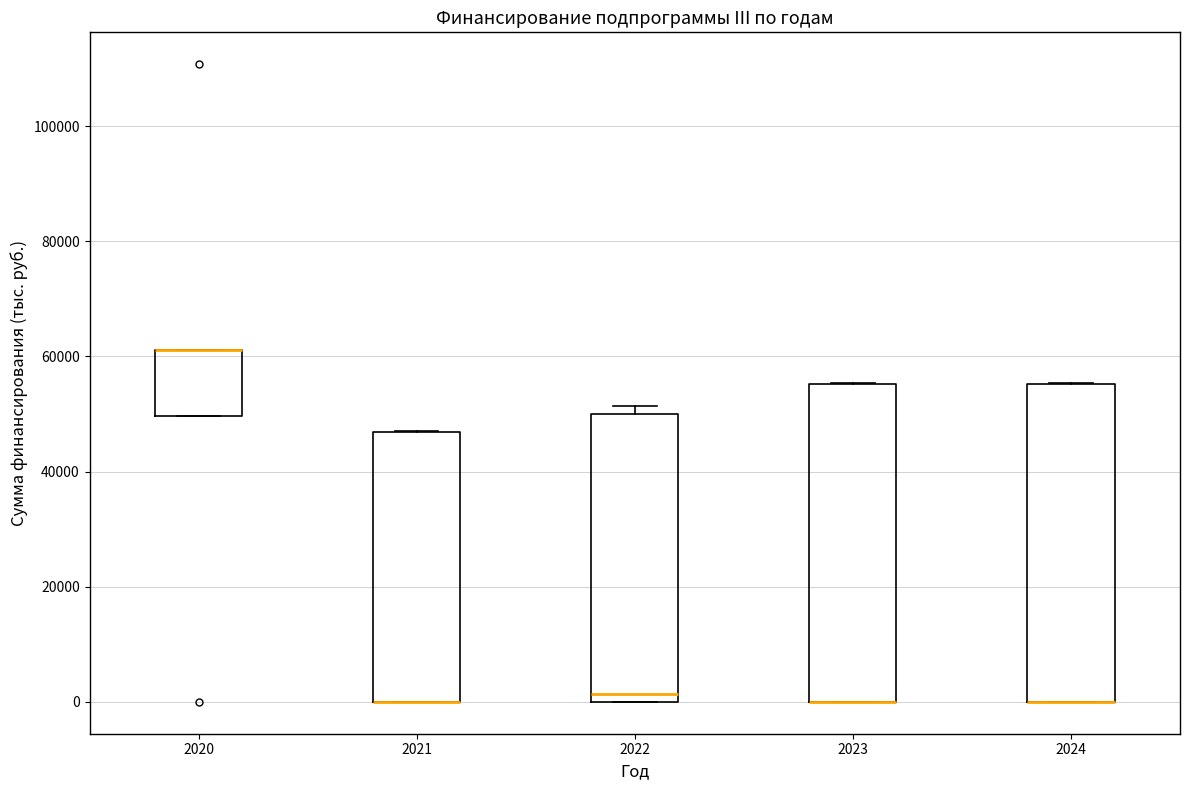

Reading left to right, transcribe this box plot: for each box, give where its median line is, the range the box spans, and where its two whiskers end, as read against the y-axis. The values are not printed on the chart, so give them approximately, as read against the axis.

2020: median 62000 (drawn on the box's upper edge), box 50000 to 62000, whiskers 50000 to 62000
2021: median 0 (drawn on the box's lower edge), box 0 to 46000, whiskers 0 to 46000
2022: median 2000, box 0 to 50000, whiskers 0 to 52000
2023: median 0 (drawn on the box's lower edge), box 0 to 56000, whiskers 0 to 56000
2024: median 0 (drawn on the box's lower edge), box 0 to 56000, whiskers 0 to 56000